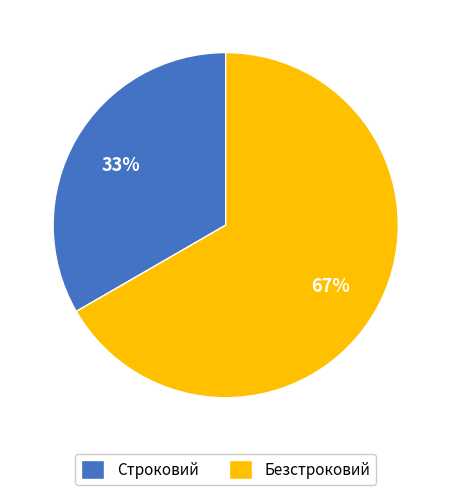

To the nearest percent, what portion does Безстроковий represent?

67%